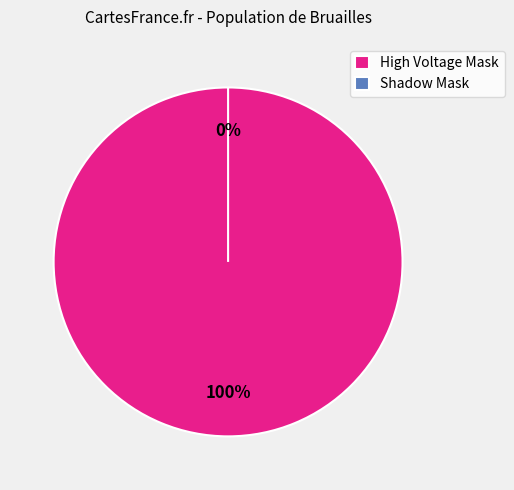

Which slice is the largest?

High Voltage Mask